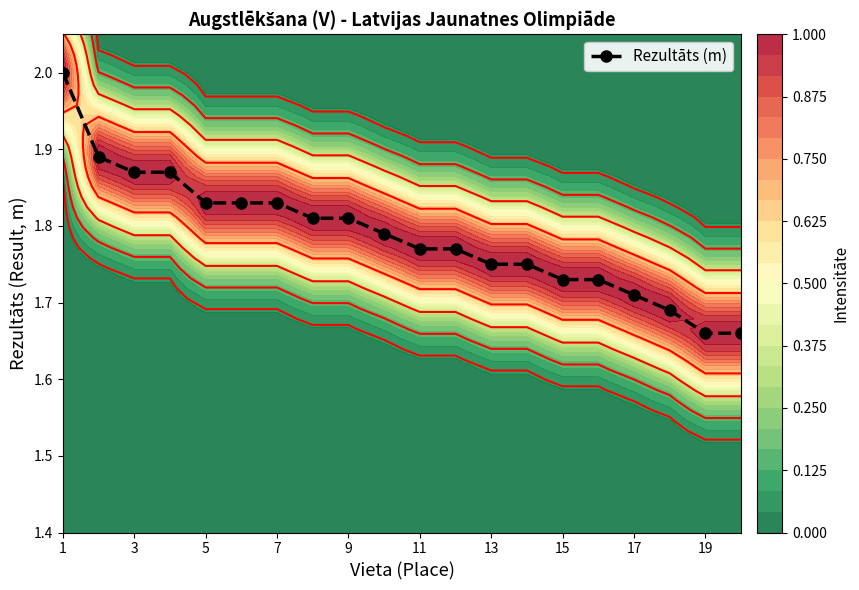

Reading left to right, transcribe all the data shown in this chart.

2.0	1.9	1.9	1.9	1.8	1.8	1.8	1.8	1.8	1.8	1.8	1.8	1.8	1.8	1.7	1.7	1.7	1.7	1.7	1.7